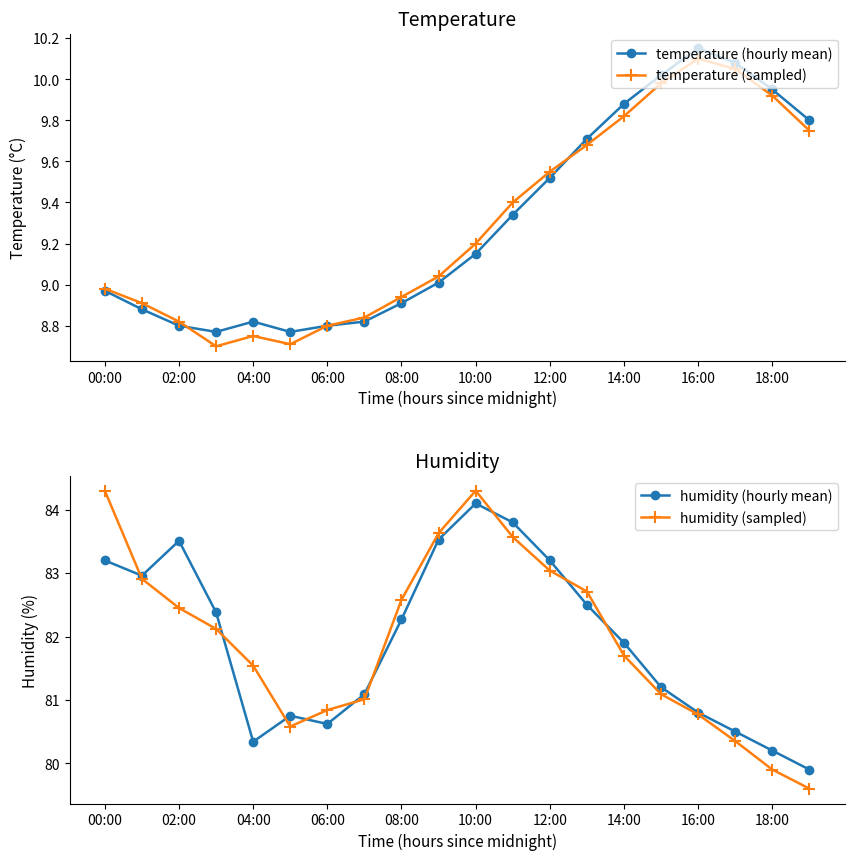

What is the label of the 20th point from the right?

00:00